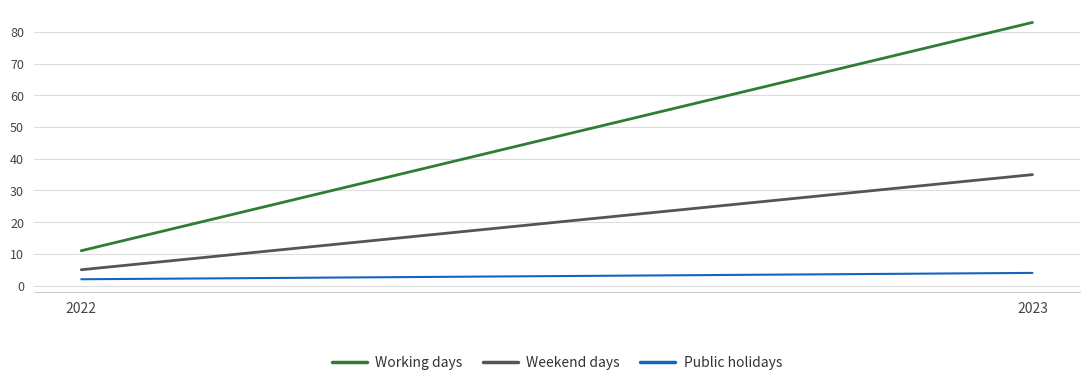

At 2023, list the series in order from smallest to largest.

Public holidays, Weekend days, Working days